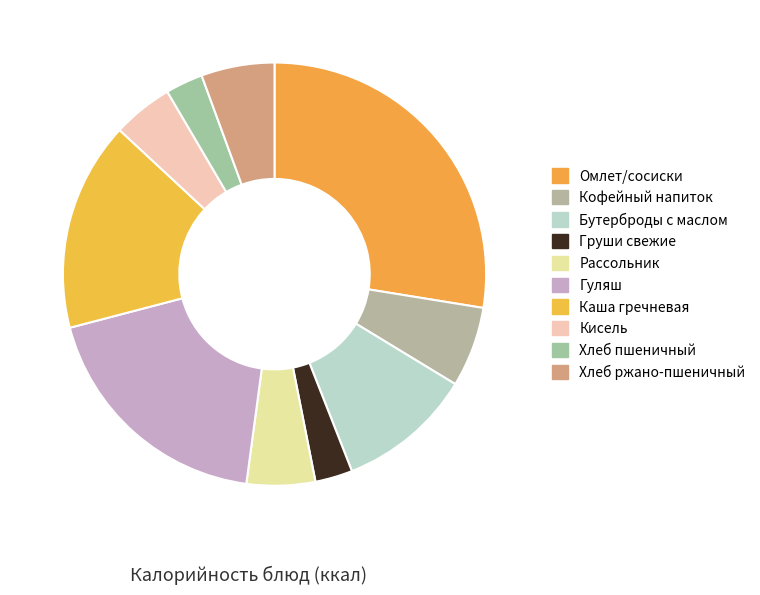

How many slices are in this pie chart?

10